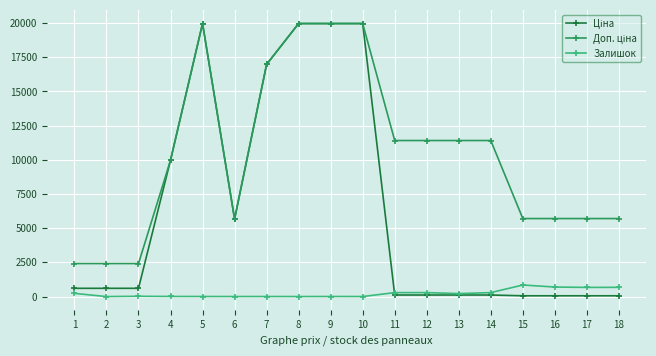

Does the chart have visible grid lines?

Yes